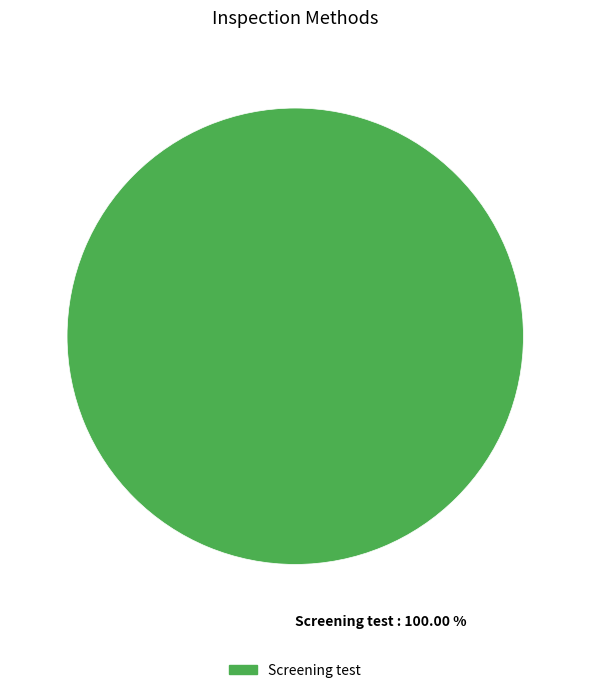

What is the majority slice?

Screening test